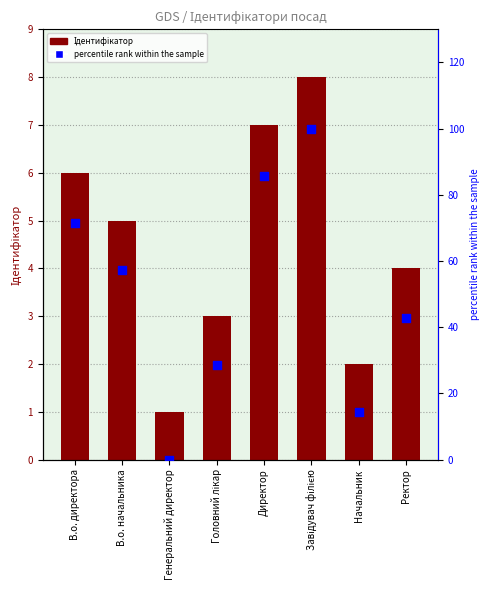

Which series has the largest Y range (max minus min)?

percentile rank within the sample